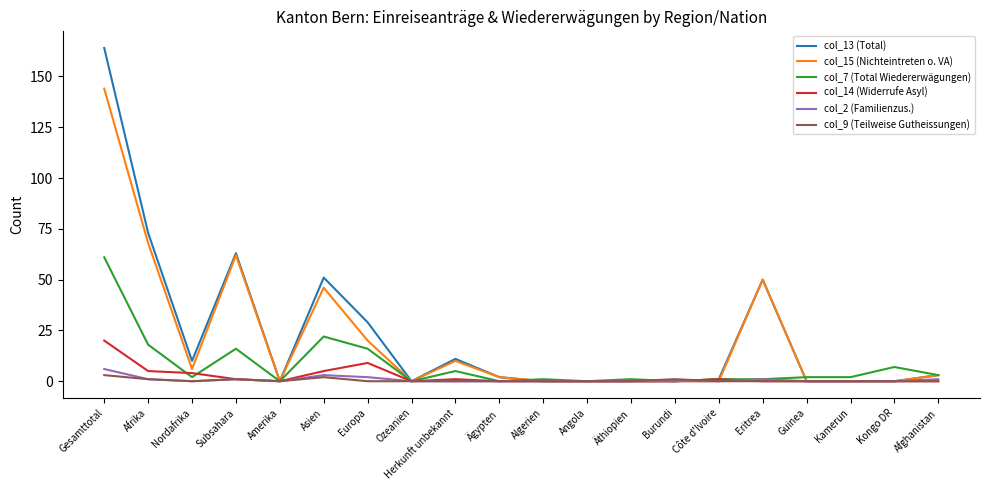

Is the value of col_15 (Nichteintreten o. VA) at Europa greater than the value of col_7 (Total Wiedererwägungen) at Eritrea?

Yes